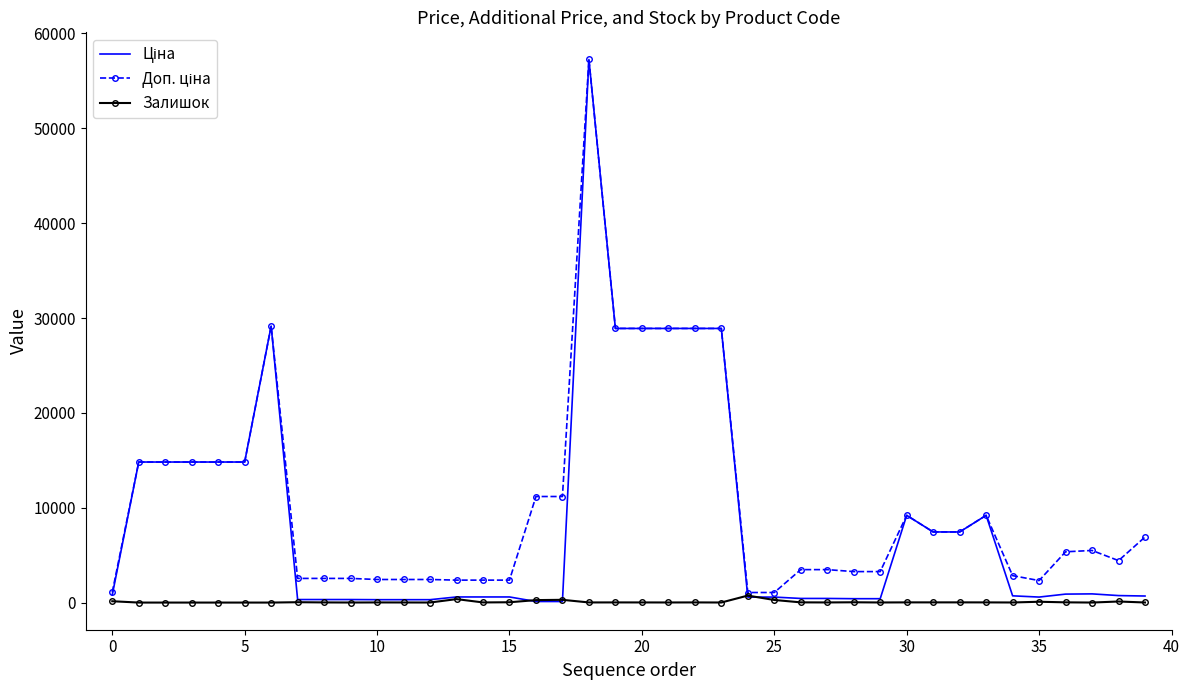

What is the maximum value shown in the chart?

57258.0